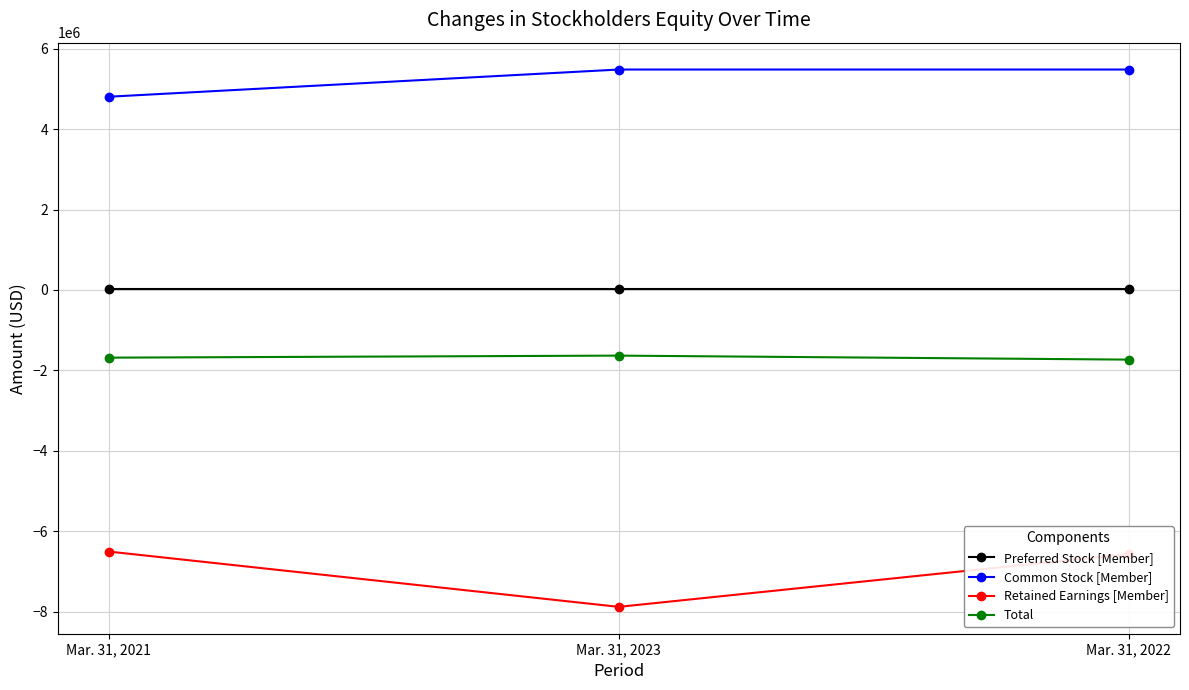

The Retained Earnings [Member] series shows -6508327 at Mar. 31, 2021. True or false?

True